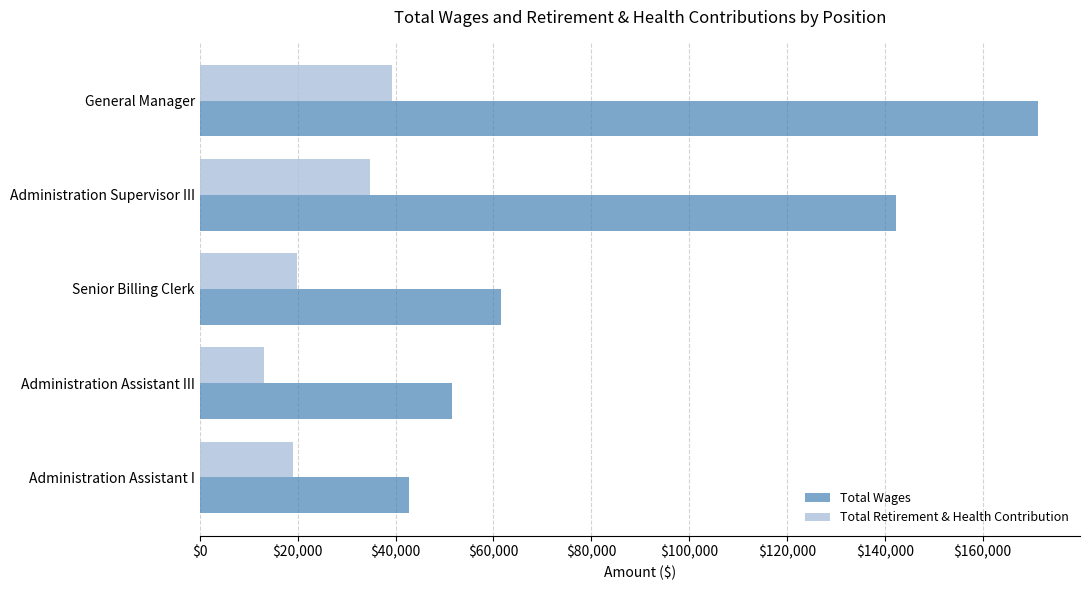

Which series has the widest spread of values?

Total Wages